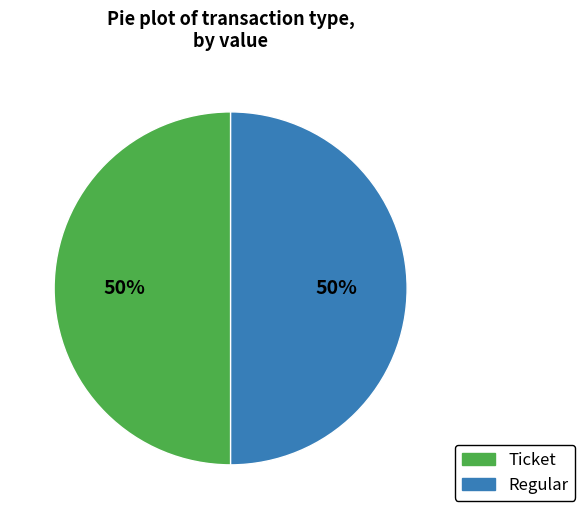

To the nearest percent, what percentage of the pie is Regular?

50%